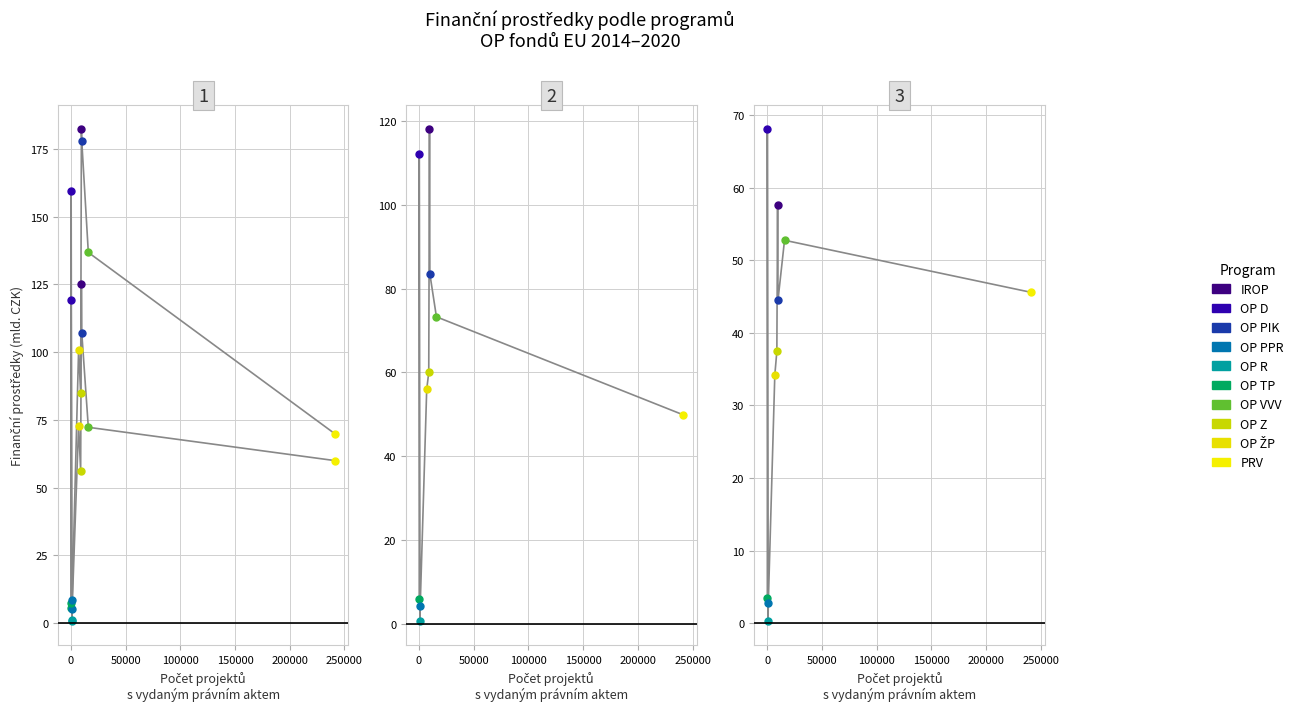

In Finanční prostředky v právních aktech, how many points are lower than both neighbors (excluding endpoints)?

1